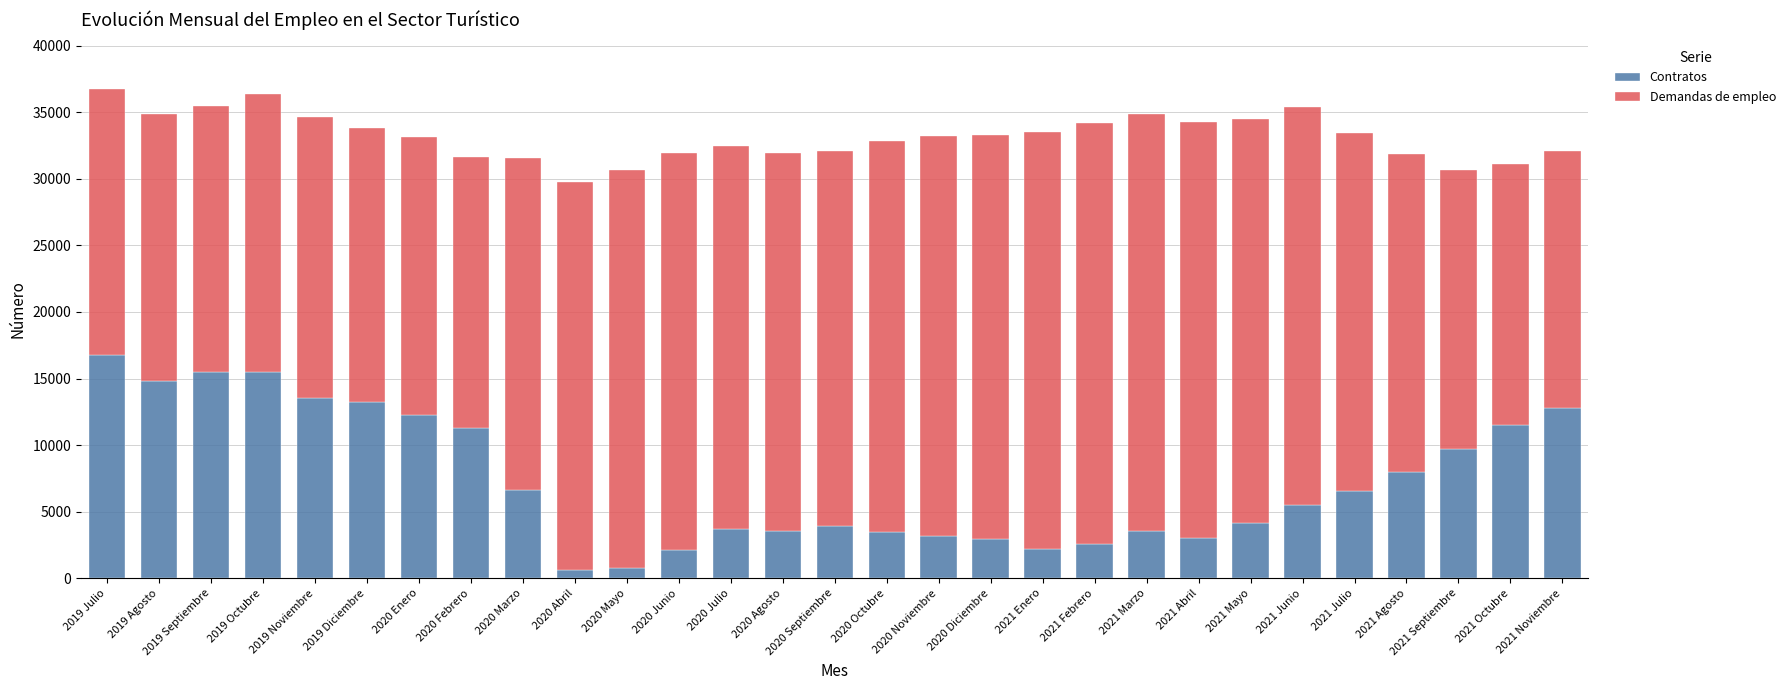

The Contratos series shows 2564 at 2021 Febrero. True or false?

True